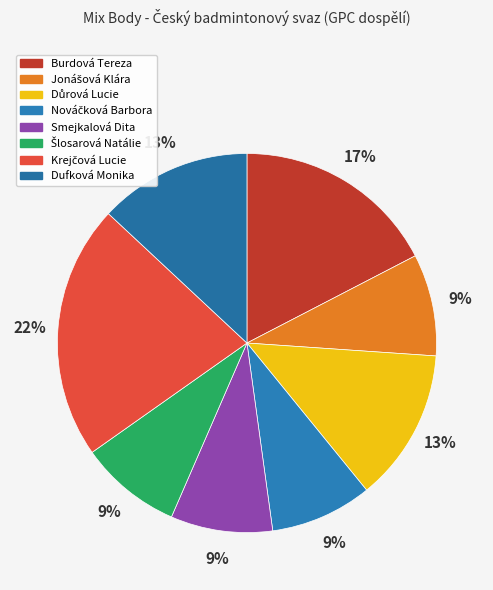

What is the ratio of the value at Dufková Monika to the value at Krejčová Lucie?

0.6